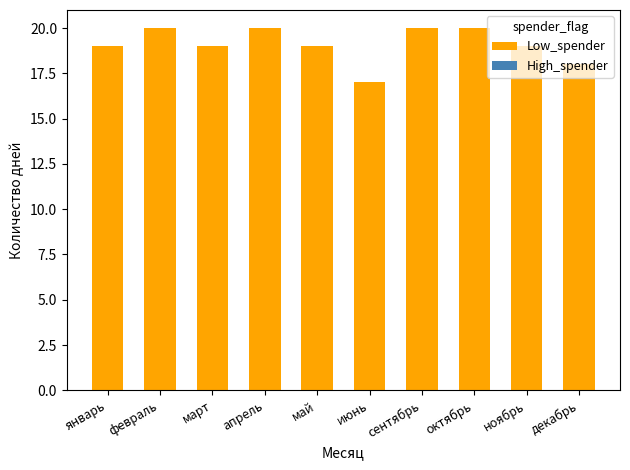

What position from the right is ноябрь?

2